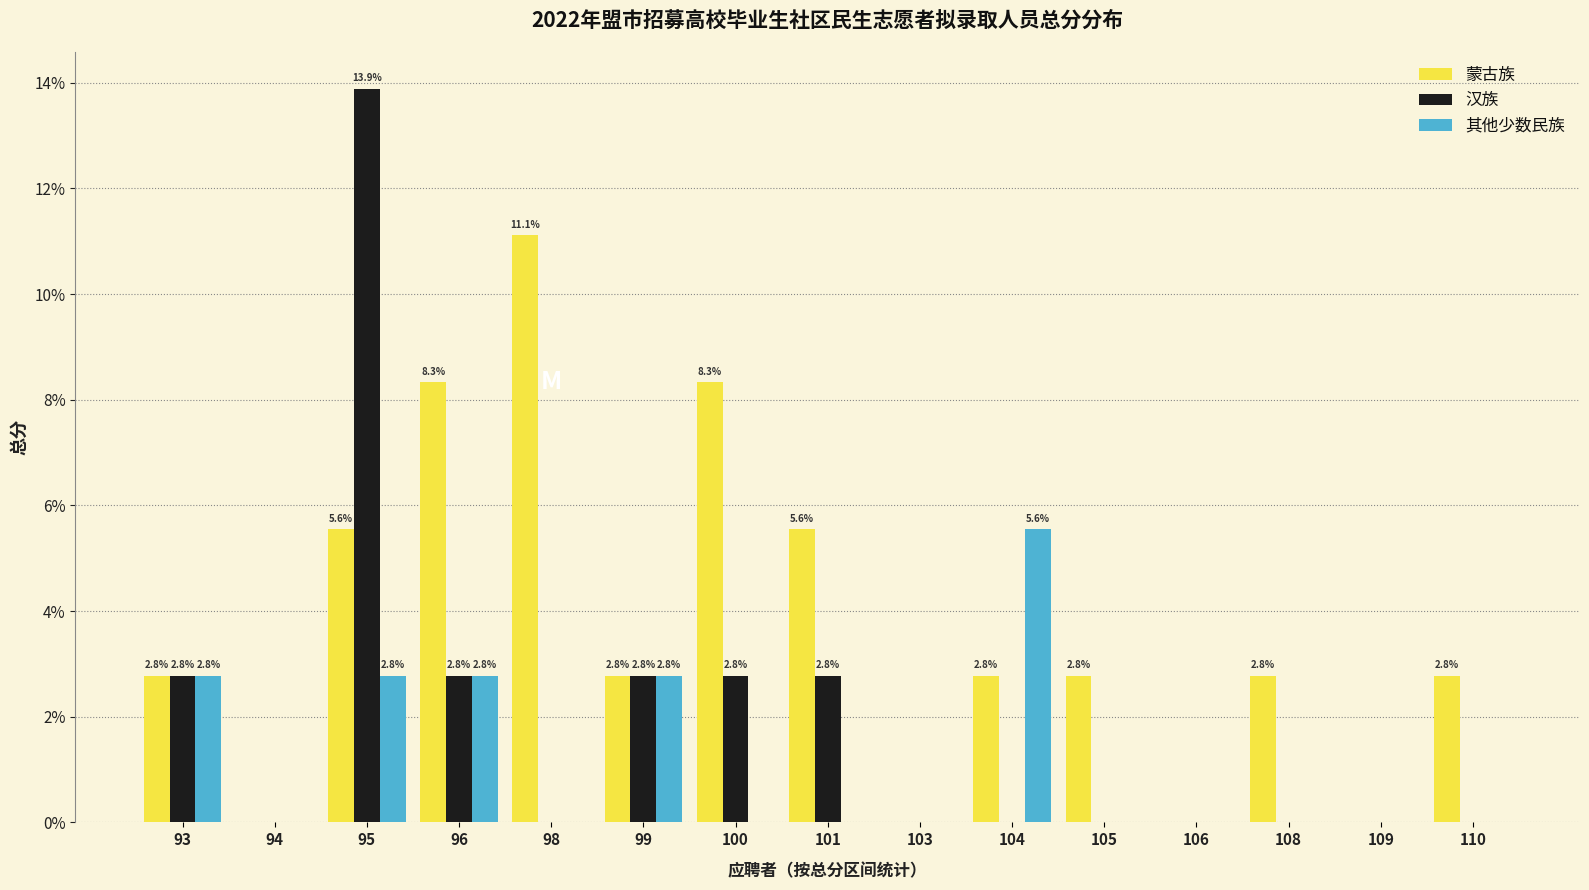

Reading right to left, what are all the values shown in this chart?

蒙古族: 2.8	0.0	2.8	0.0	2.8	2.8	0.0	5.6	8.3	2.8	11.1	8.3	5.6	0.0	2.8
汉族: 0.0	0.0	0.0	0.0	0.0	0.0	0.0	2.8	2.8	2.8	0.0	2.8	13.9	0.0	2.8
其他少数民族: 0.0	0.0	0.0	0.0	0.0	5.6	0.0	0.0	0.0	2.8	0.0	2.8	2.8	0.0	2.8